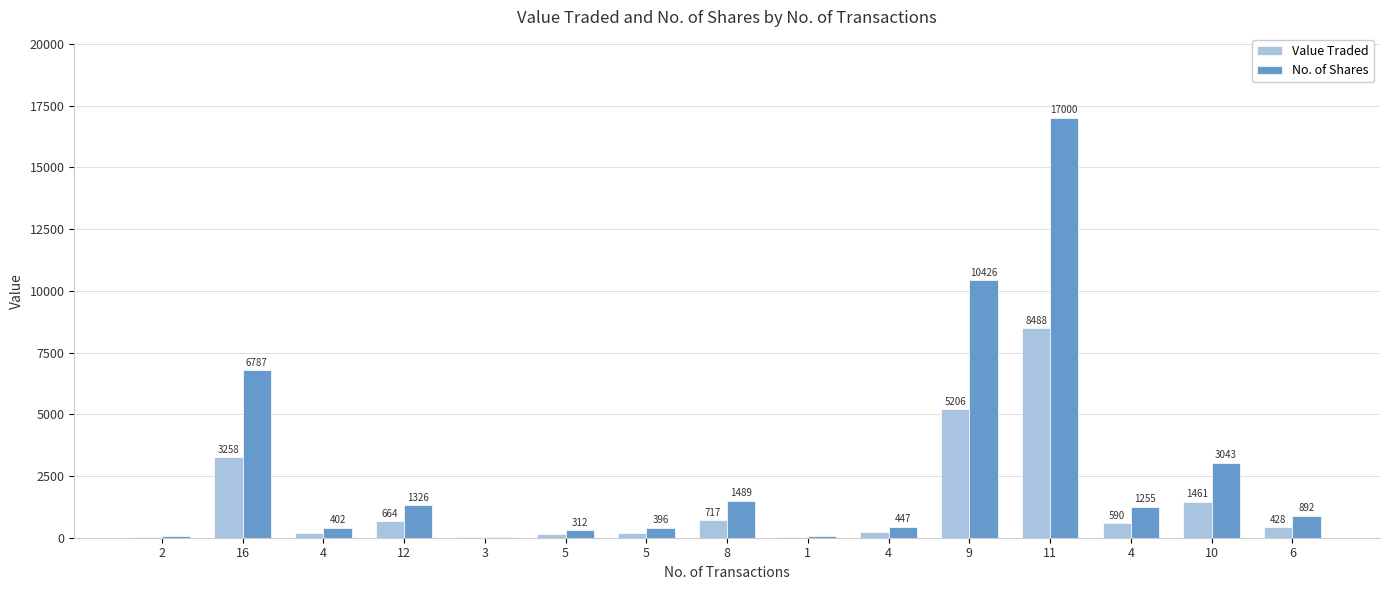

What is the label of the 6th bar from the left?

5